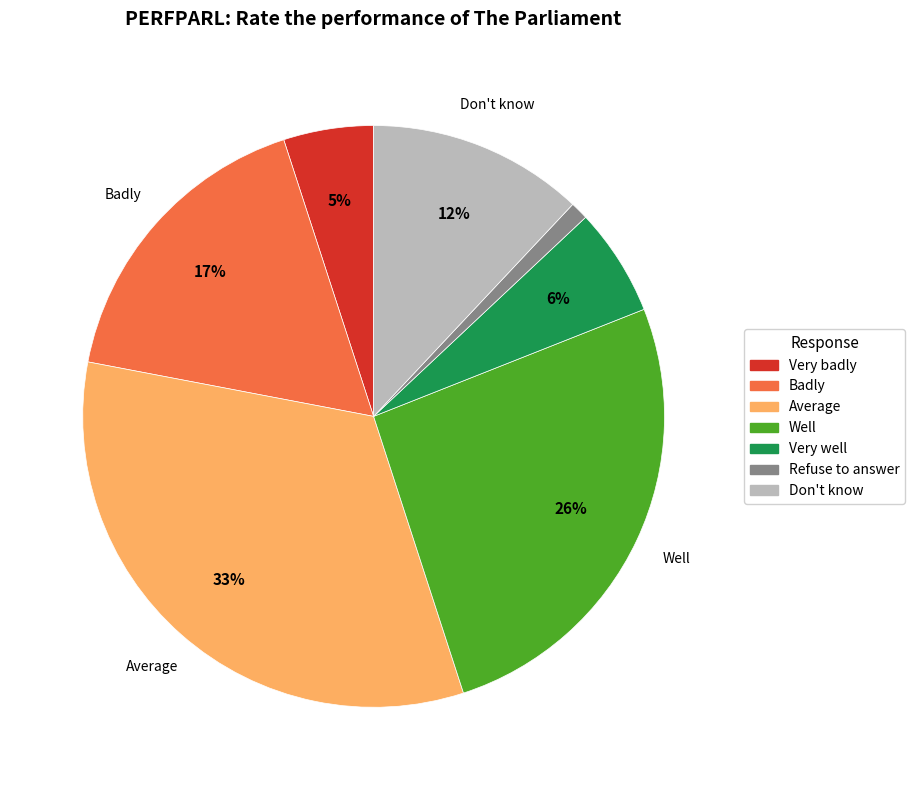

Which has a higher value, Very well or Very badly?

Very well